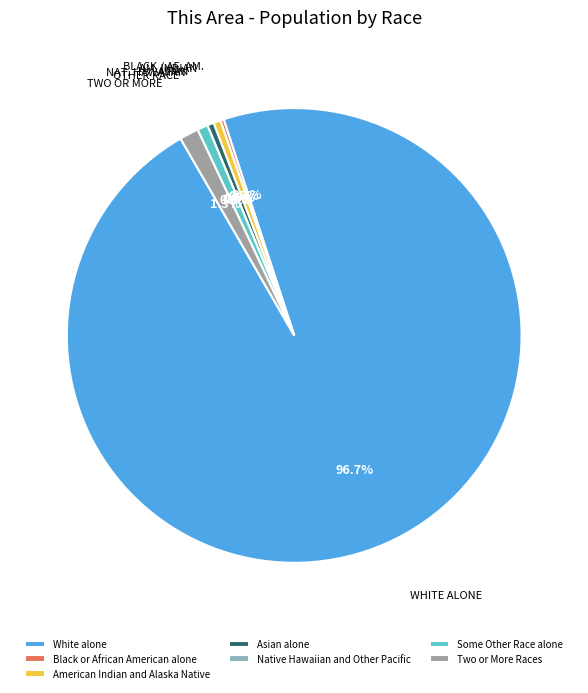

Count the number of slices in the pie.

7